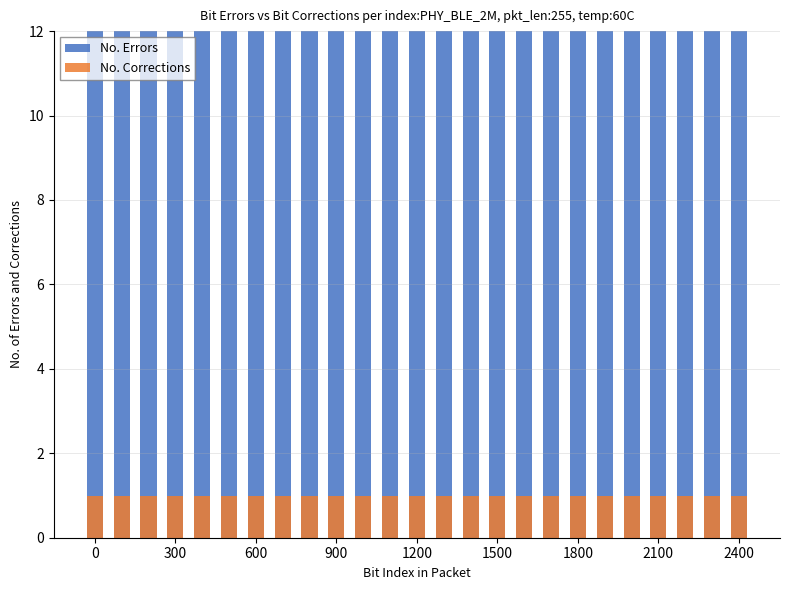

Rank the series at 300 from lowest to highest value.

No. Corrections, No. Errors